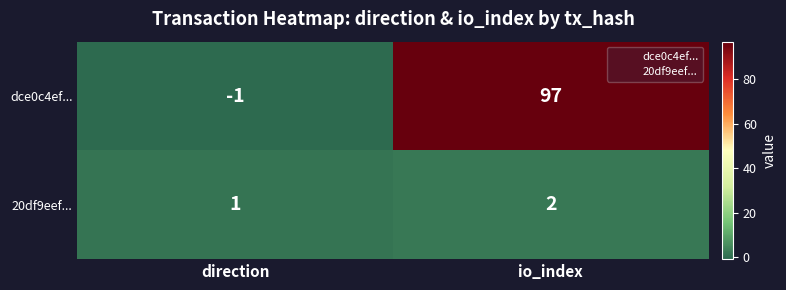

Which series changed the most between direction and io_index?

dce0c4ef...